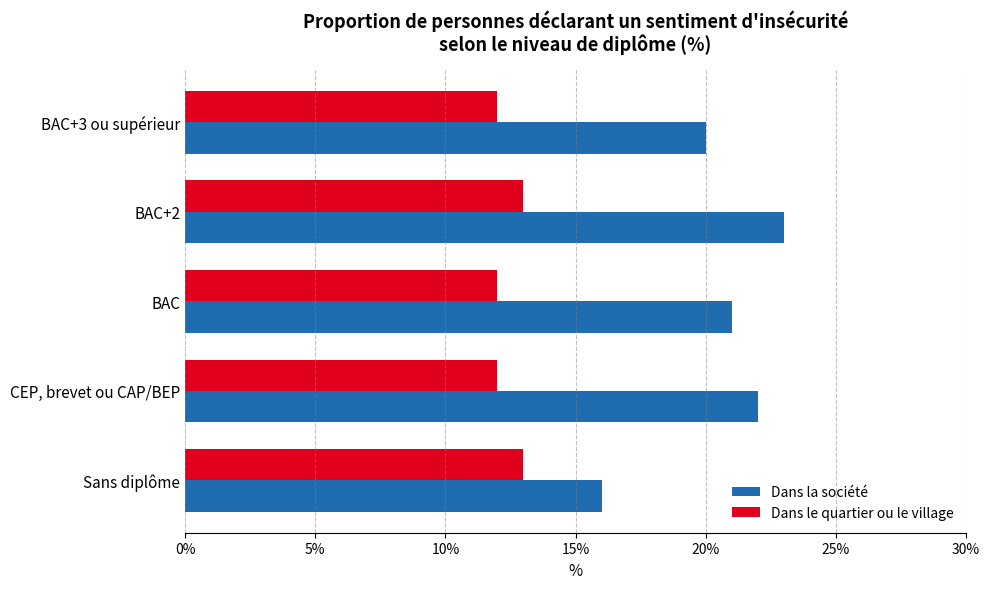

List the series in order of their peak value, lowest first.

Dans le quartier ou le village, Dans la société